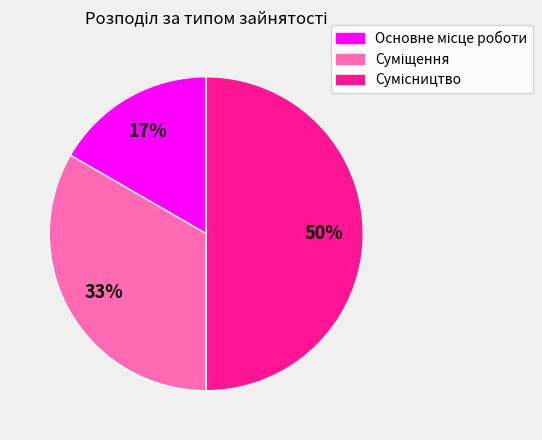

To the nearest percent, what is the average slice percentage?

33%